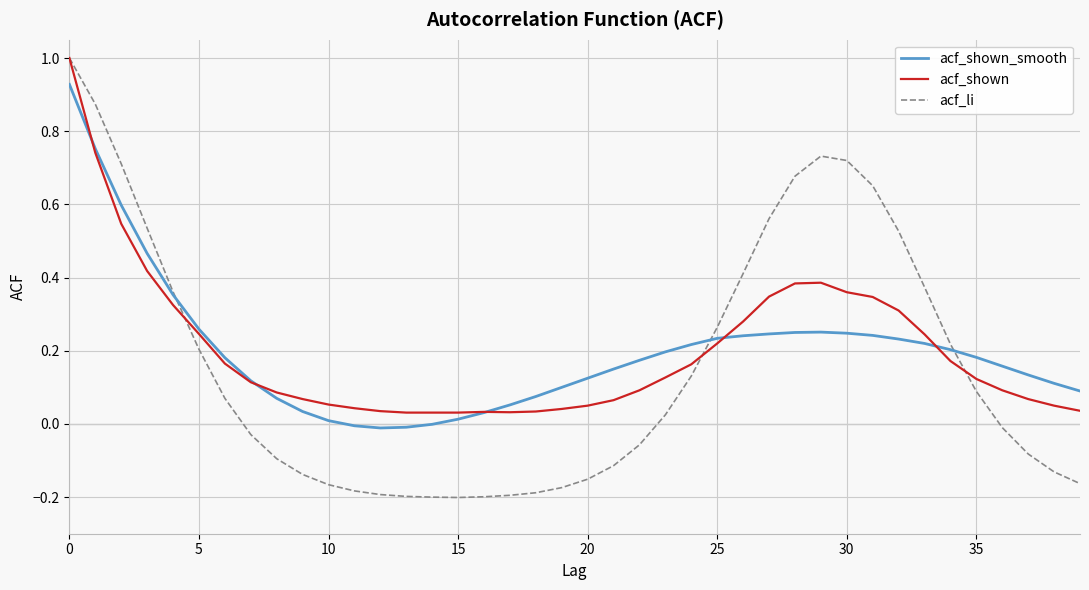

Which series has the largest range (max minus min)?

acf_li